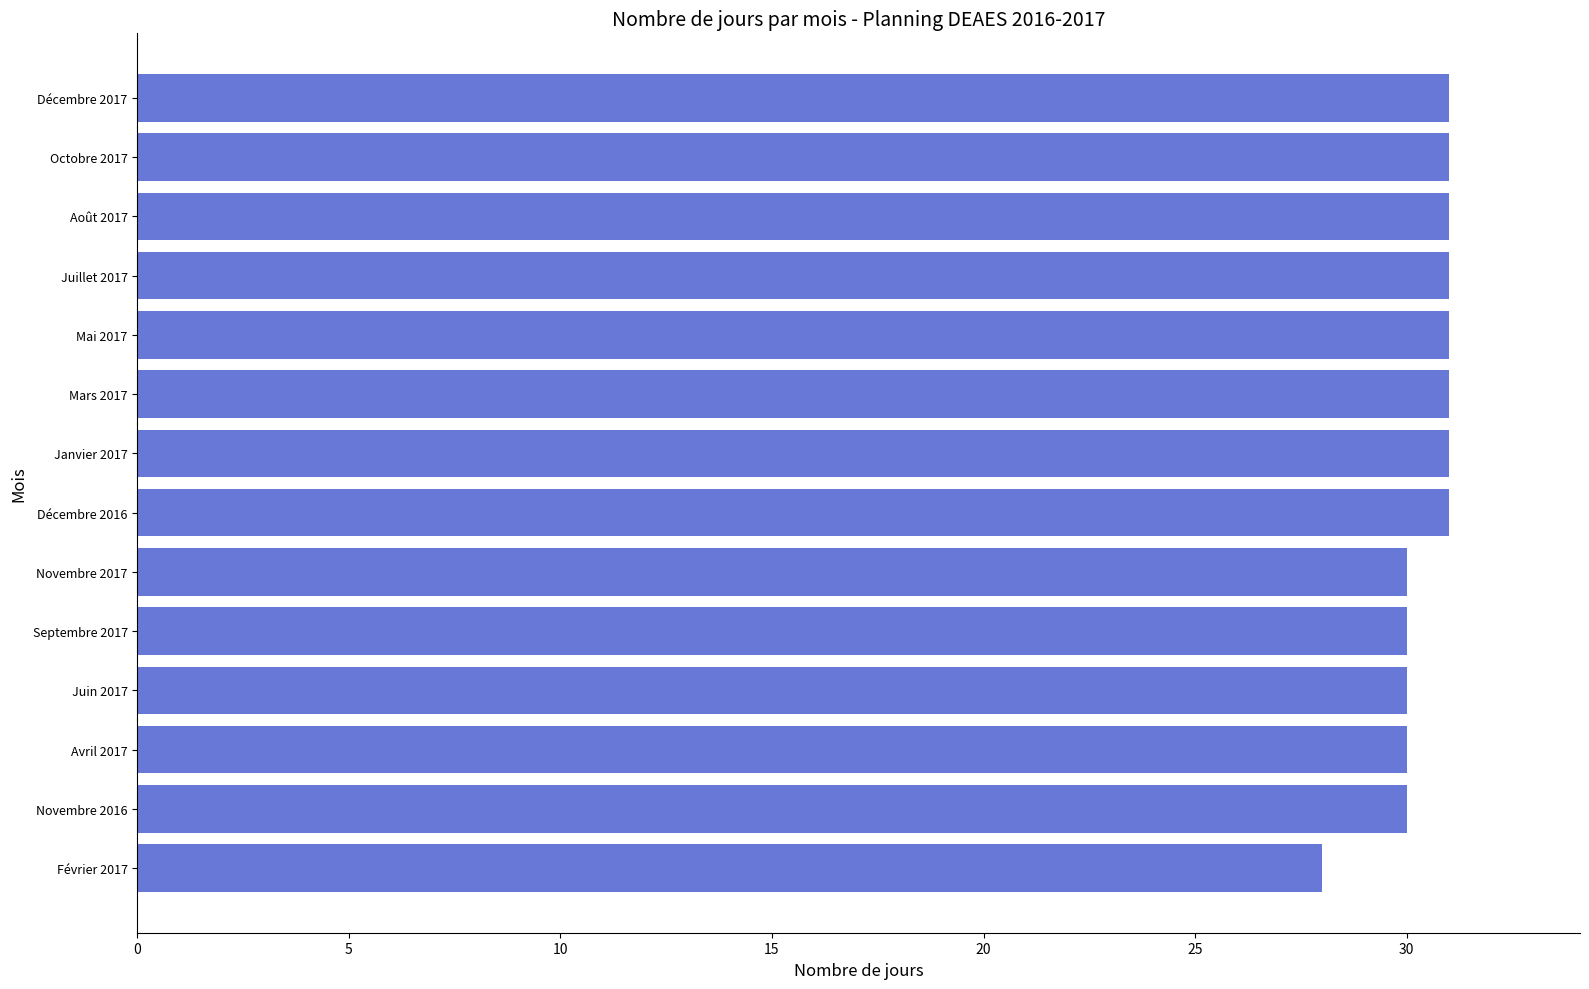

Reading bottom to top, what are all the values shown in this chart?

Février 2017=28	Novembre 2016=30	Avril 2017=30	Juin 2017=30	Septembre 2017=30	Novembre 2017=30	Décembre 2016=31	Janvier 2017=31	Mars 2017=31	Mai 2017=31	Juillet 2017=31	Août 2017=31	Octobre 2017=31	Décembre 2017=31